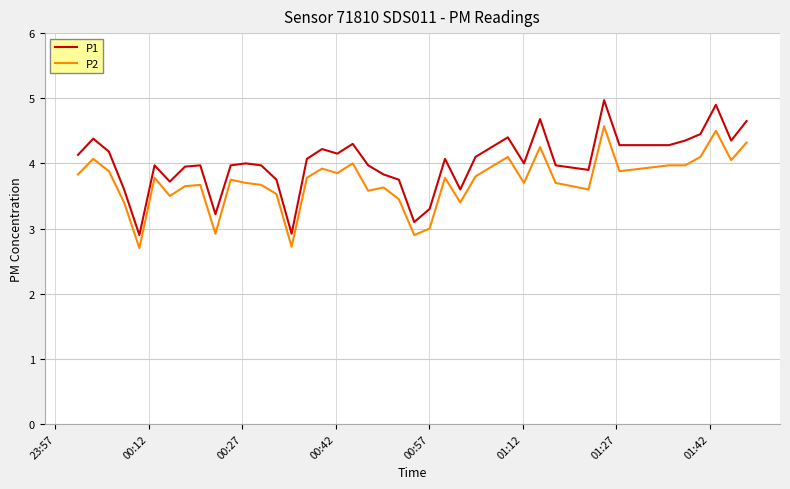

How many categories are shown in the chart?

40